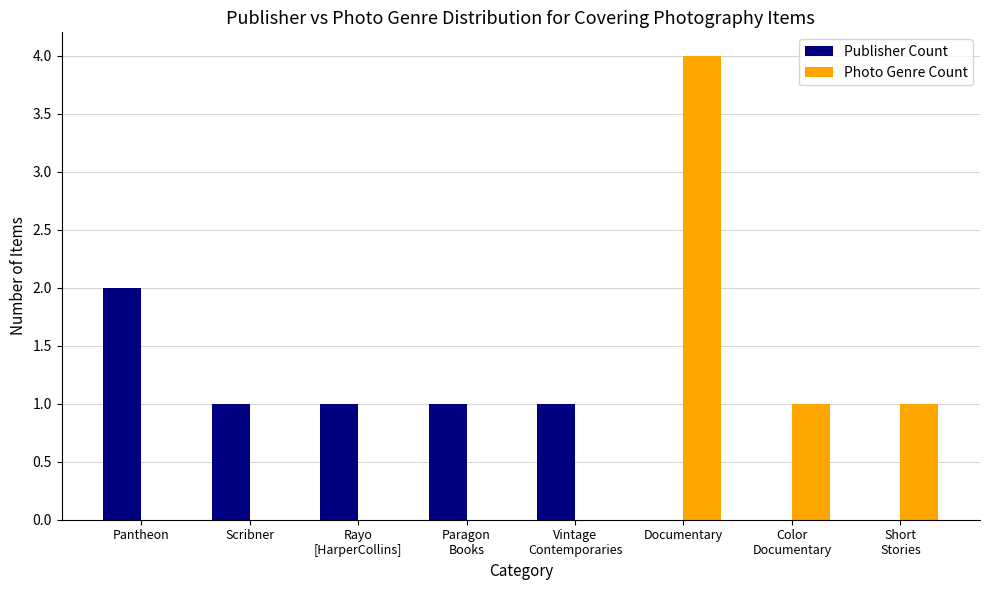

At which category is the sum across all series the highest?

Documentary